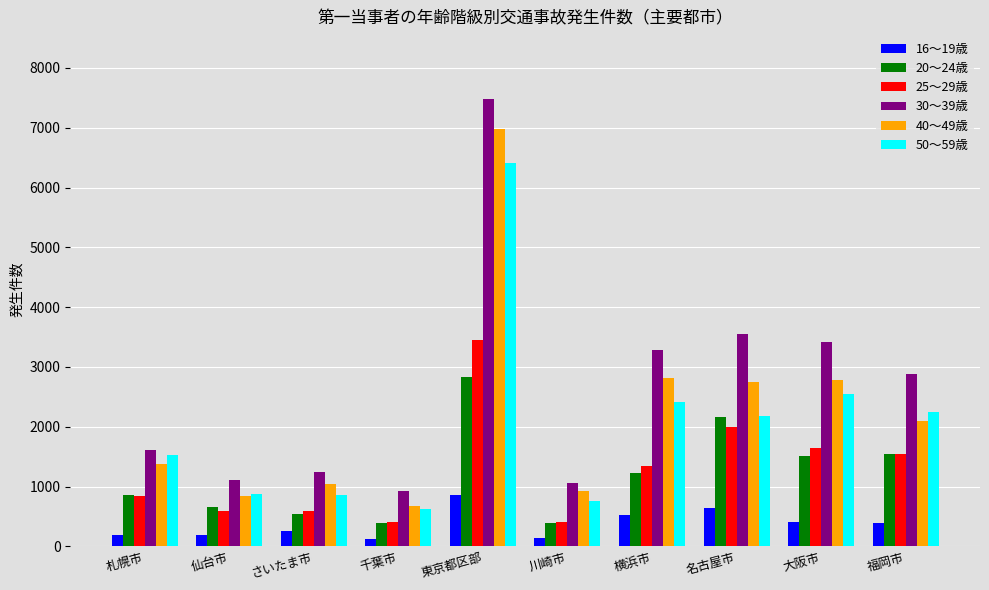

What is the maximum value shown in the chart?

7488